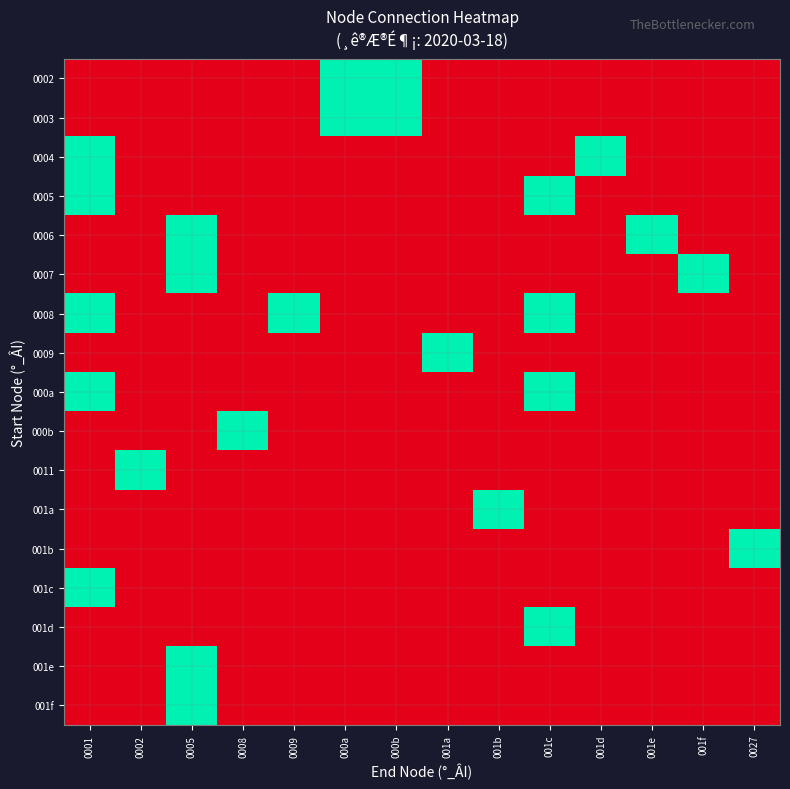

Between 001a and 000b, which is larger?

000b